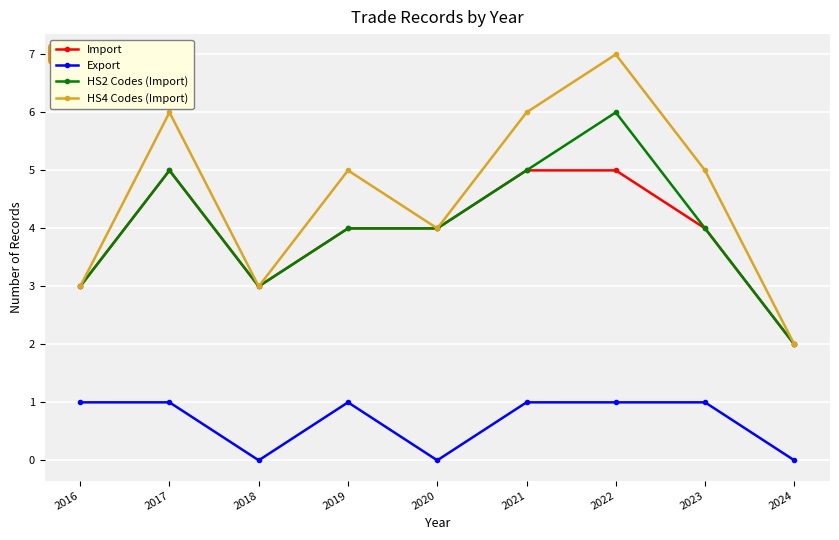

How many categories are shown in the chart?

9